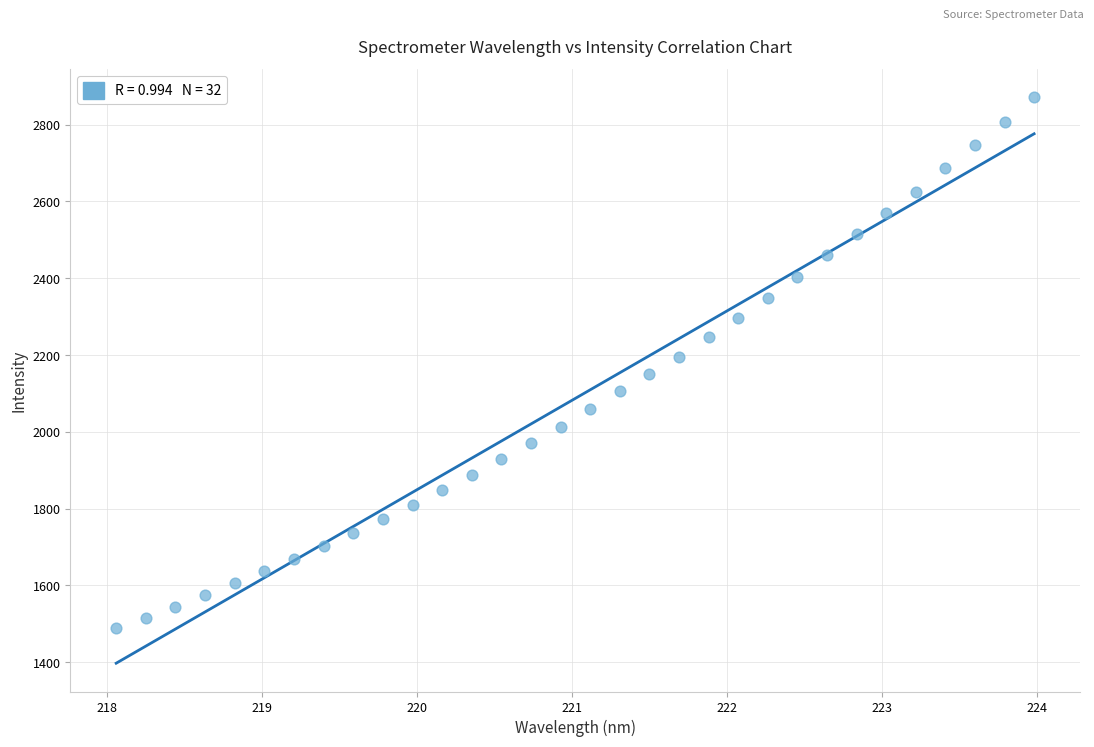

What is the range of Y values (max minus min)?

1382.5